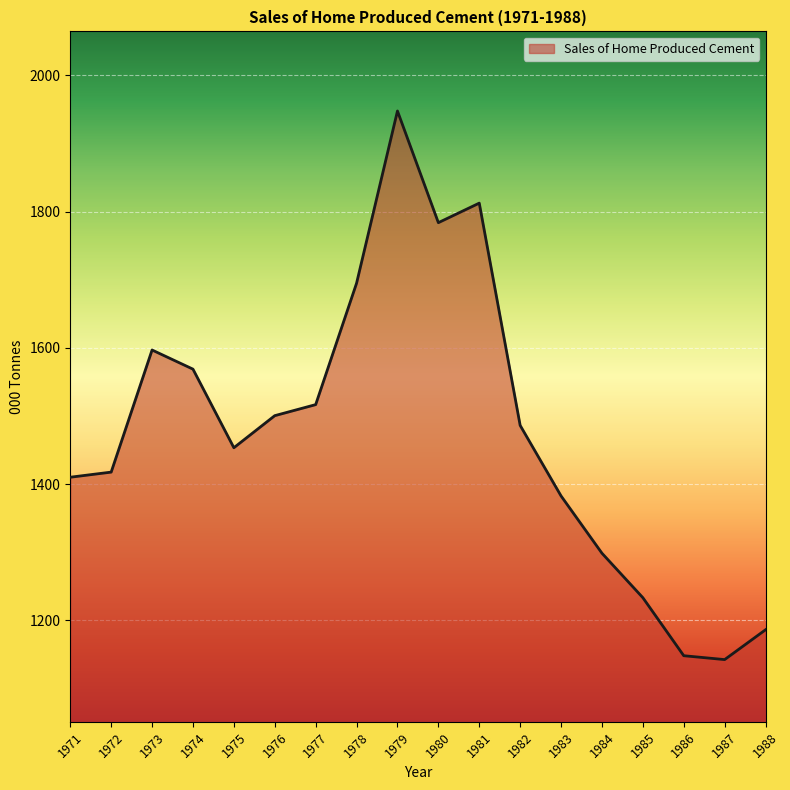

Approximately how many times larger is the value at 1977 compared to 1978?

0.9